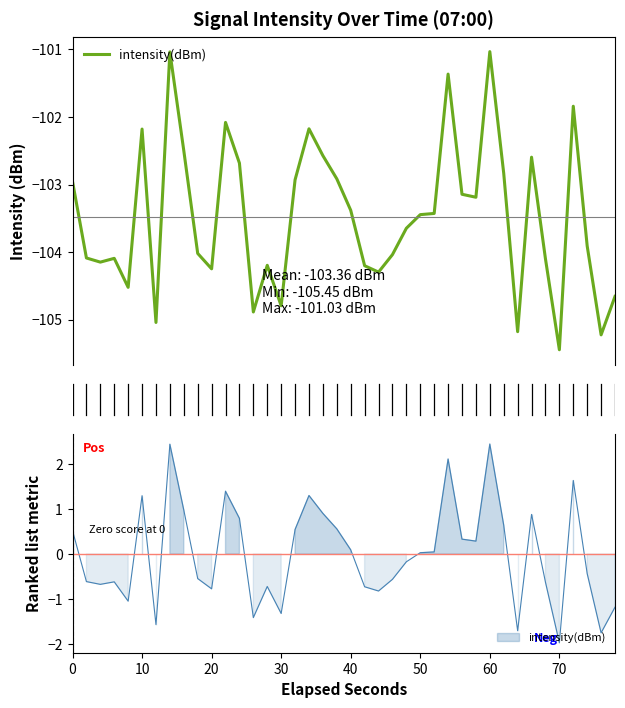

Is it true that the value at 27 is -144.3?

False